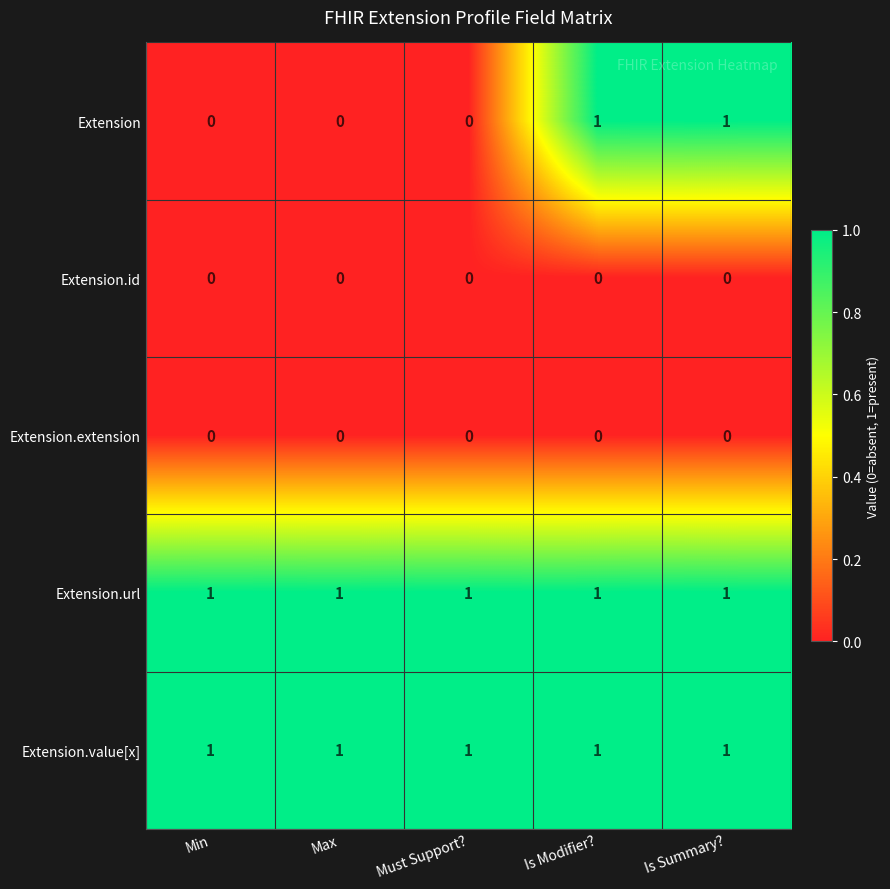

Is it true that Extension.url equals 1 at Must Support??

True